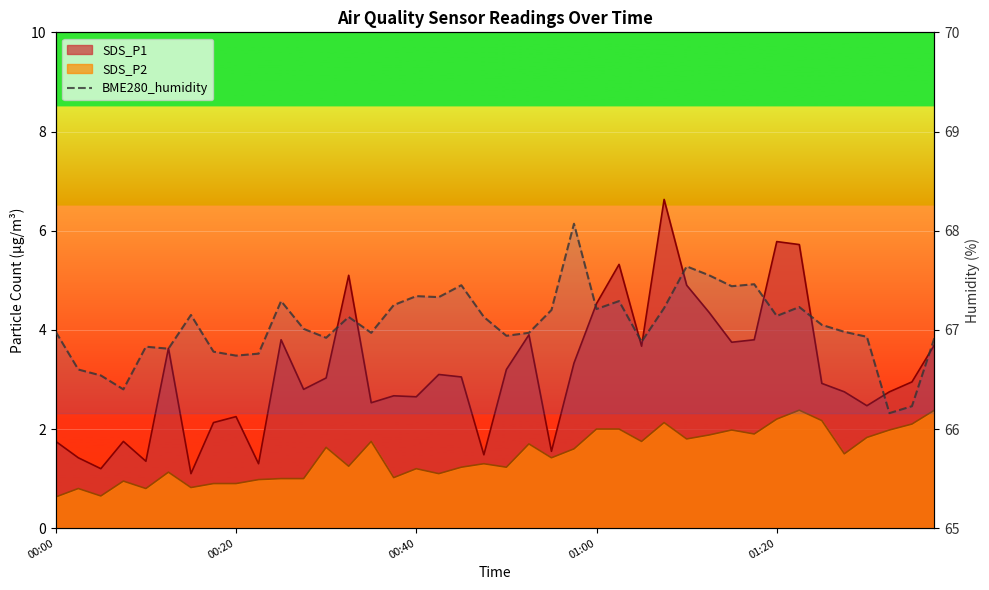

The value at 17 is 112.0. True or false?

False